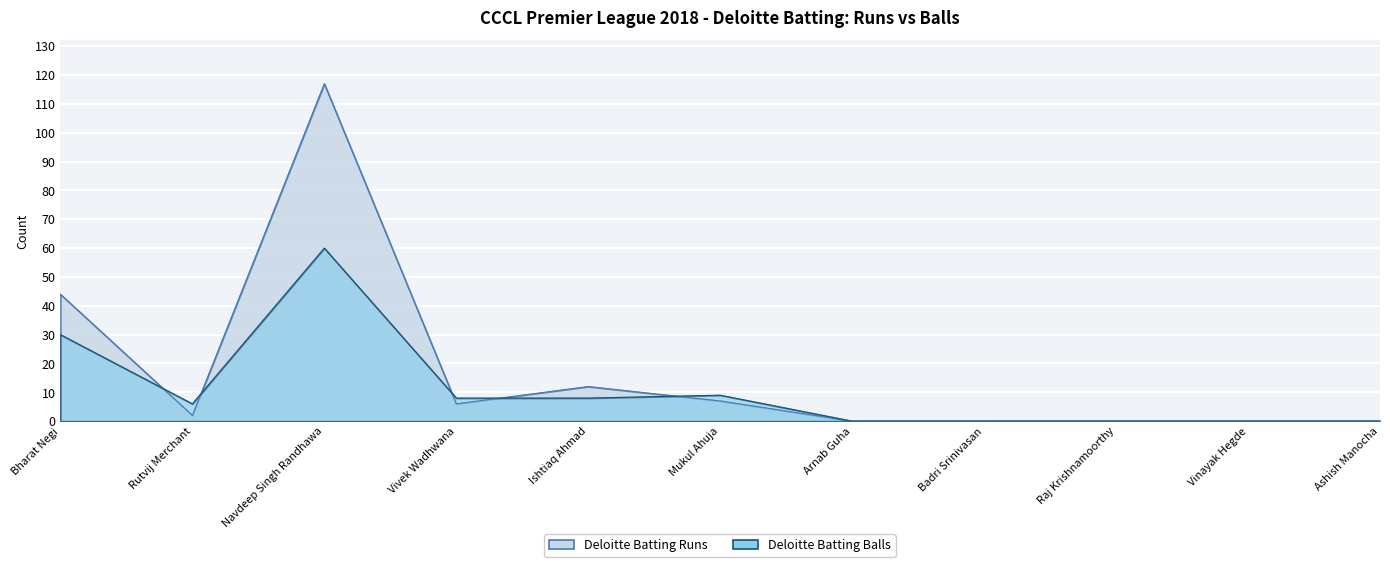

List the series in order of their peak value, highest first.

Deloitte Batting Runs, Deloitte Batting Balls